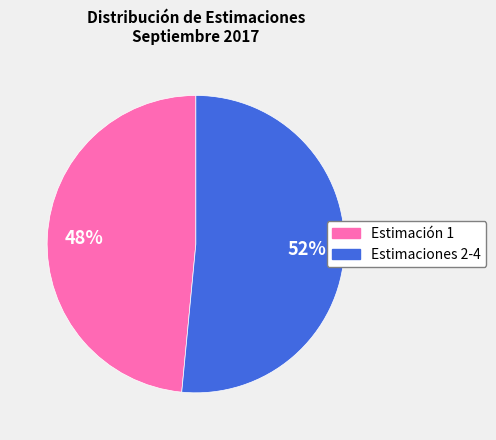

Approximately how many times larger is the value at Estimaciones 2-4 compared to Estimación 1?

1.1